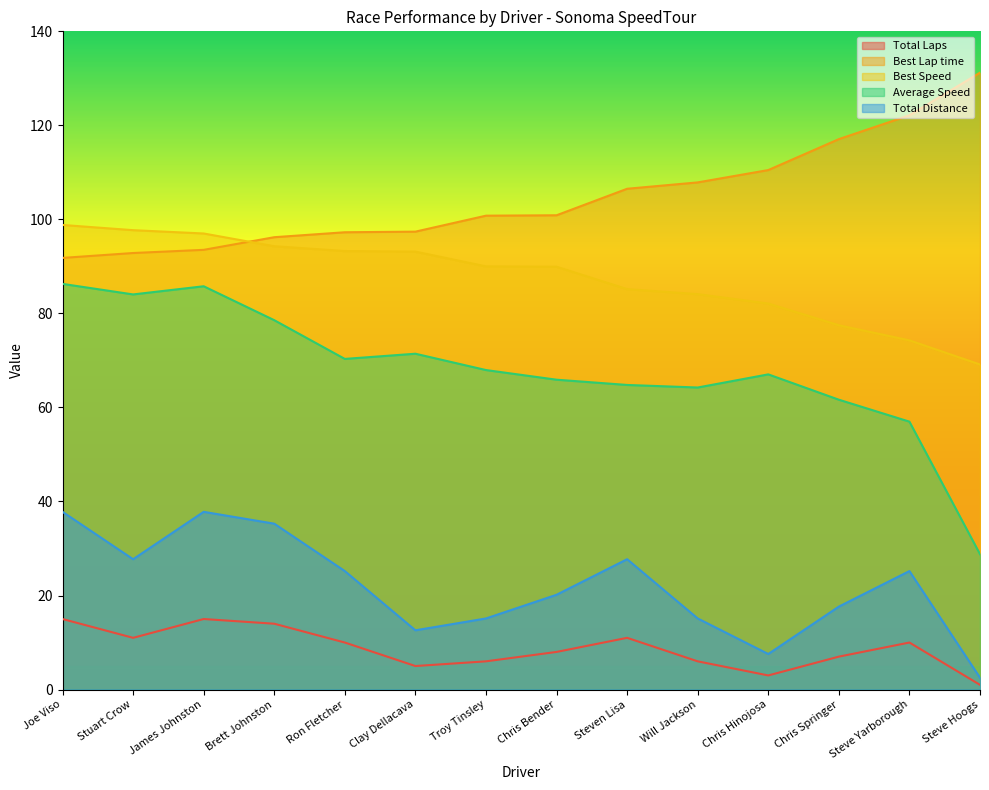

True or false: Total Distance and Total Laps cross at least once.

False